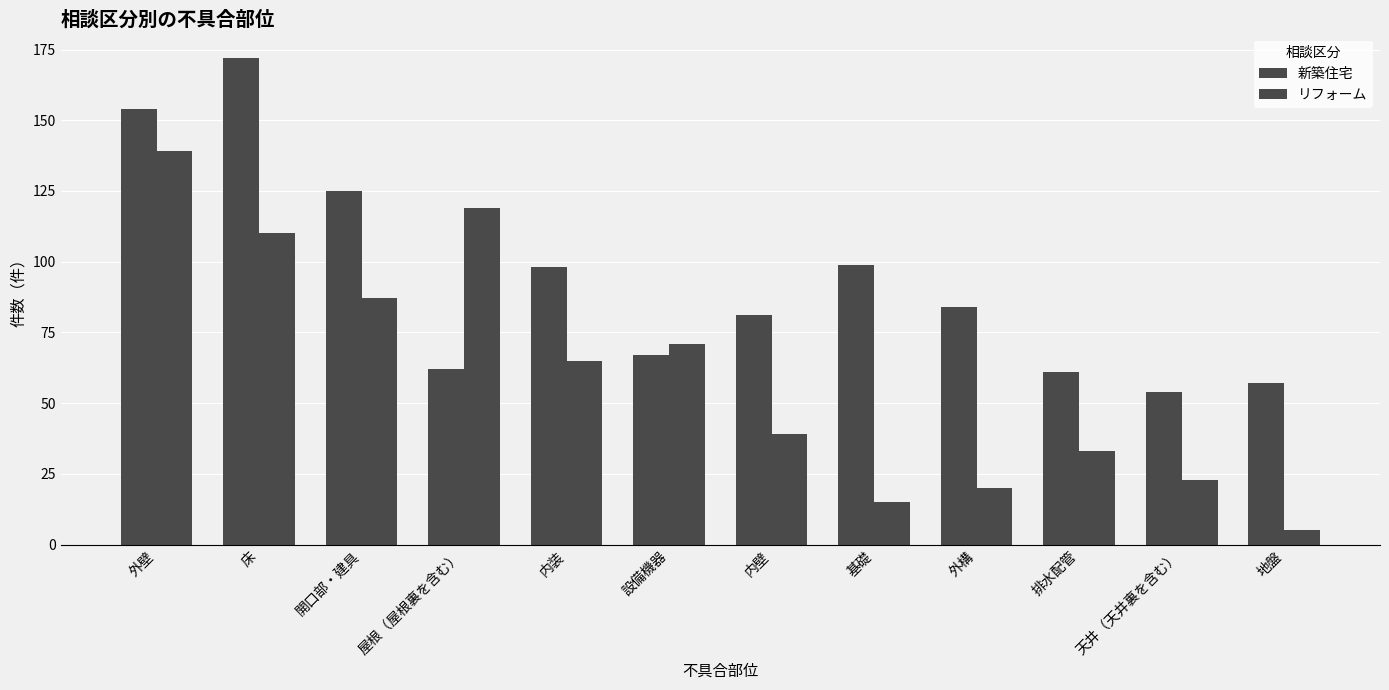

Count the number of data series in this chart.

2